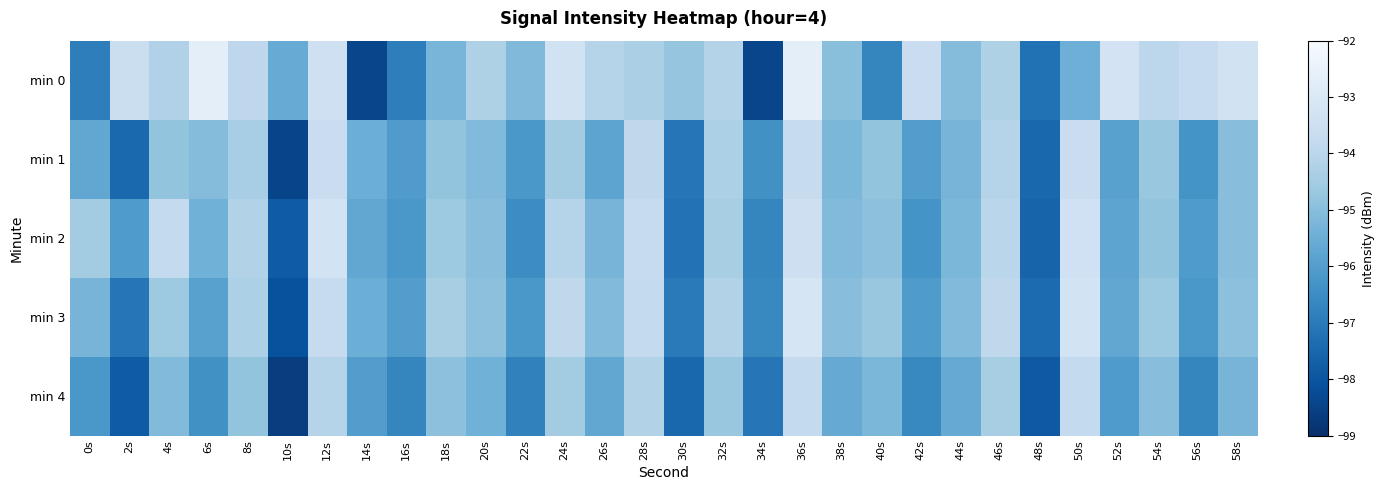

At which category is the sum across all series the highest?

36s